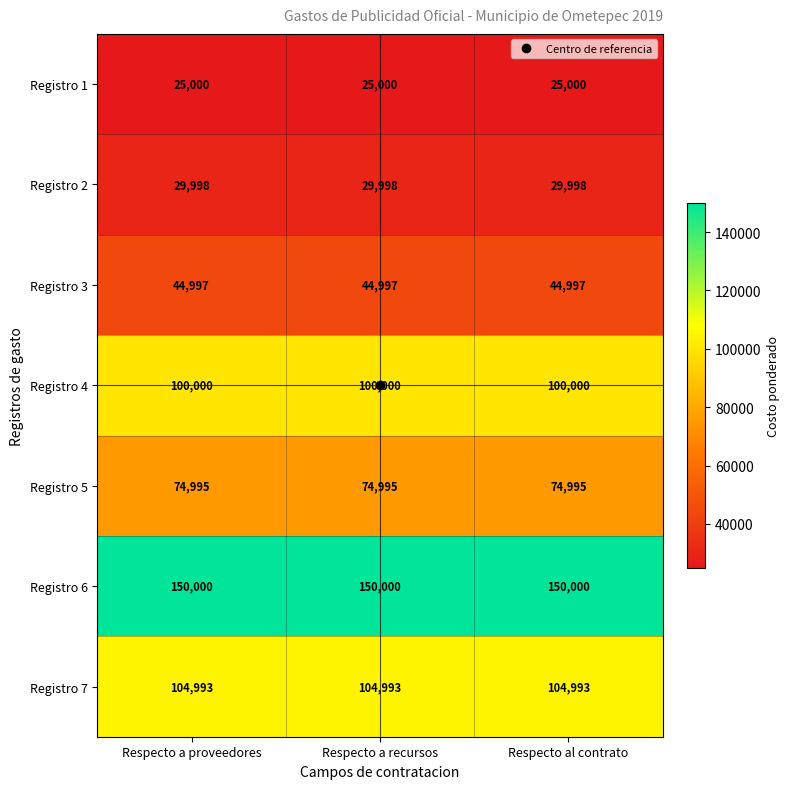

At how many categories does at least one series exceed 43154?

3